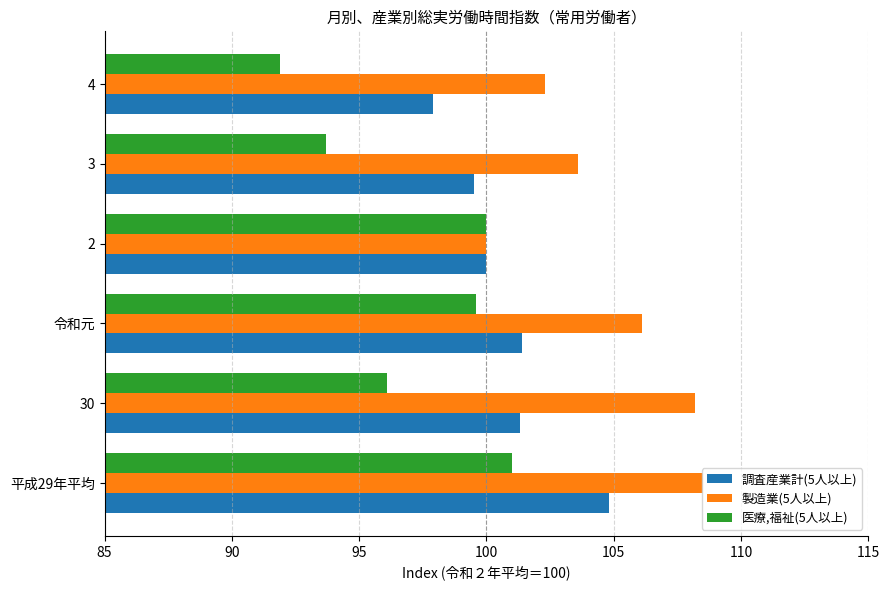

The 調査産業計(5人以上) series shows 97.9 at 4. True or false?

True